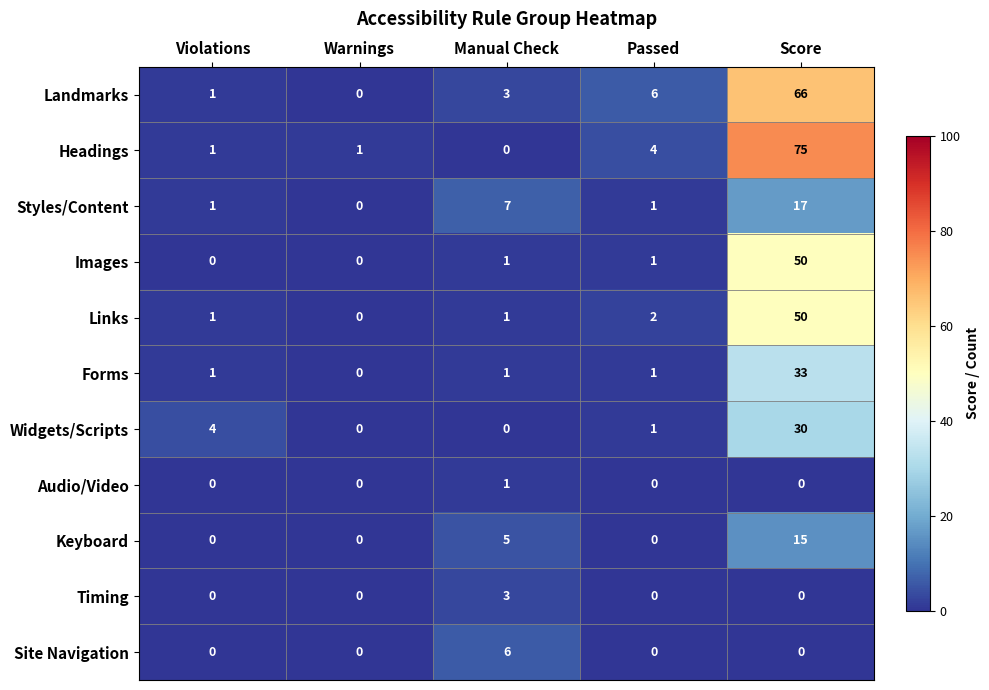

True or false: Widgets/Scripts has a value of 30 at Score.

True